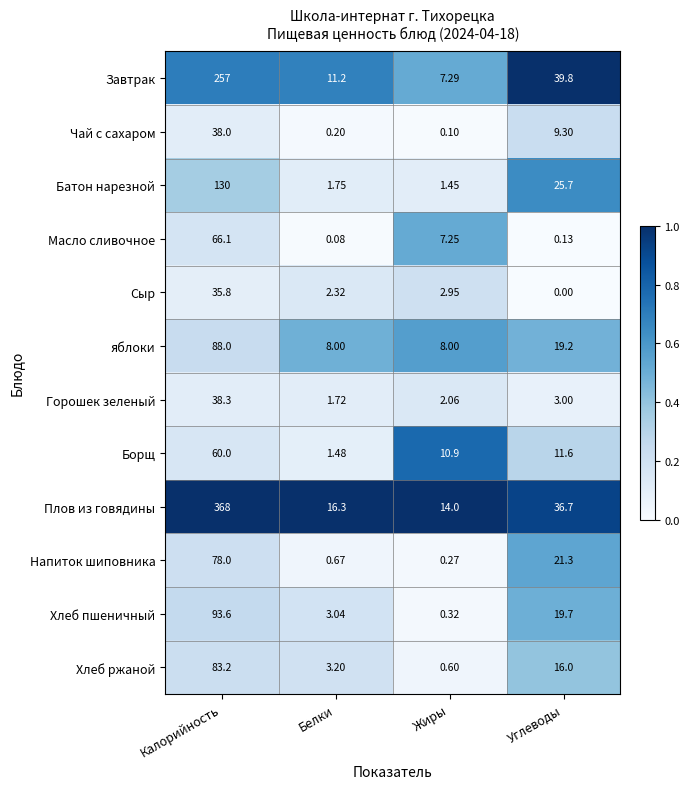

Which series has the widest spread of values?

Плов из говядины